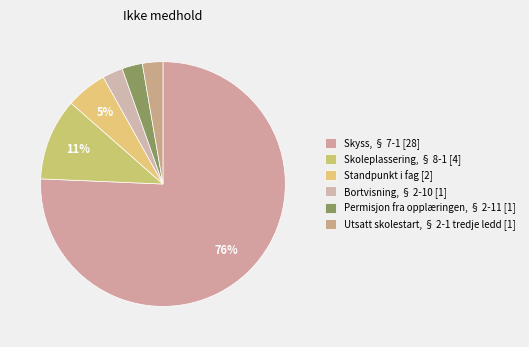

Which category accounts for the majority?

Skyss, § 7-1